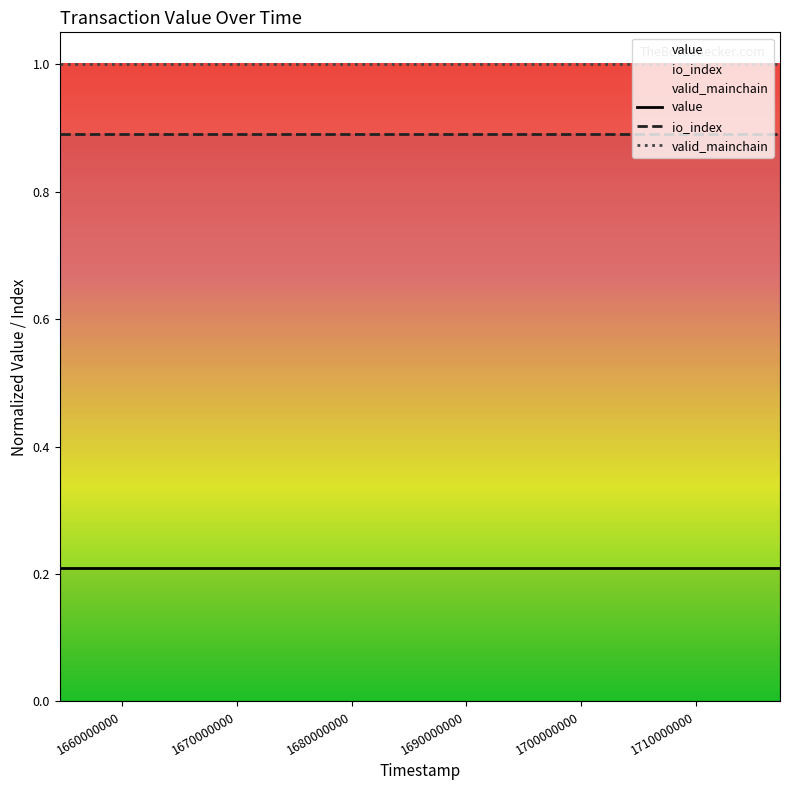

List the series in order of their peak value, highest first.

valid_mainchain, io_index, value